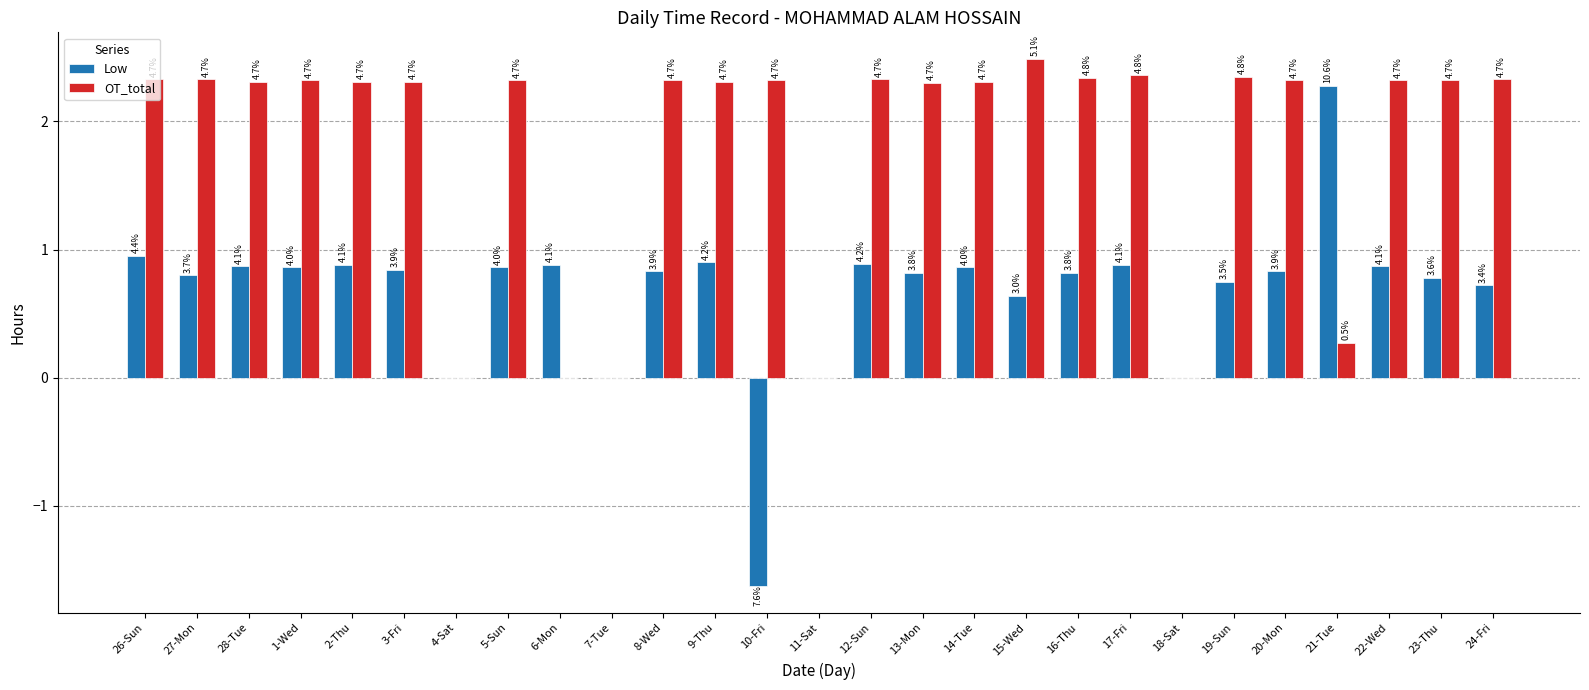

What are all the series names shown in the legend?

Low, OT_total